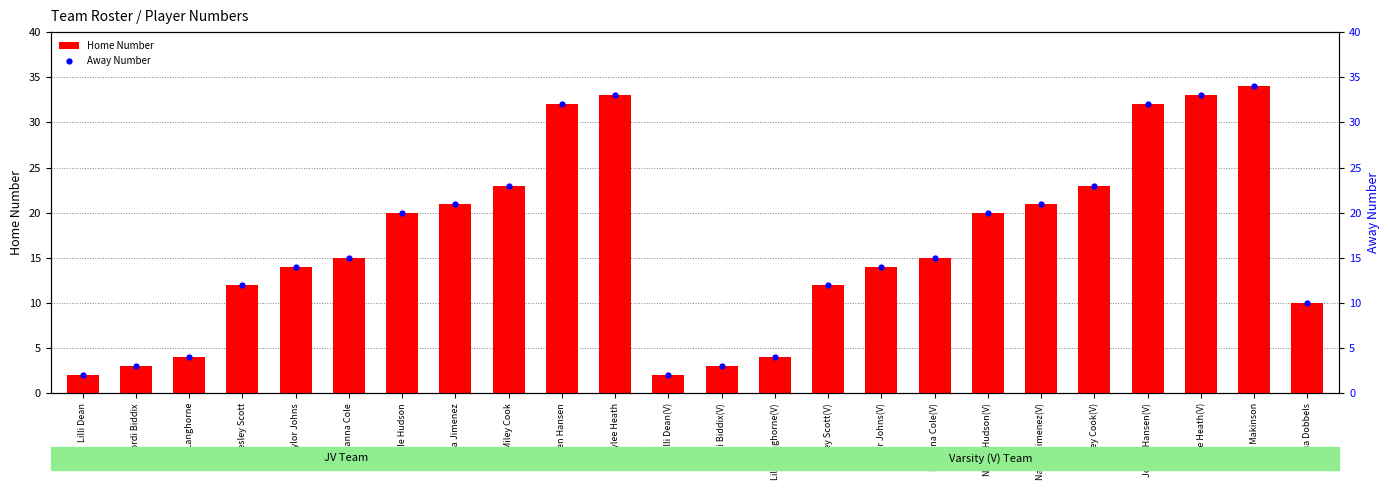

Which series has the widest spread of Y values?

Home Number